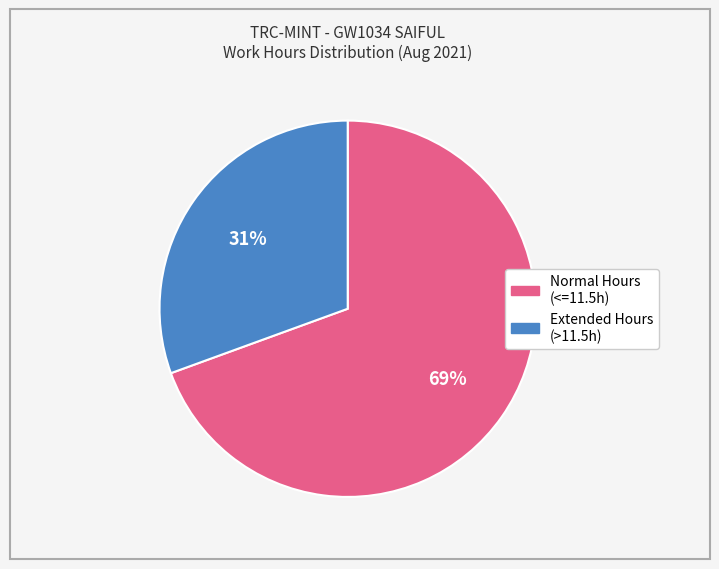

To the nearest percent, what percentage of the pie is Extended Hours (>11.5h)?

31%